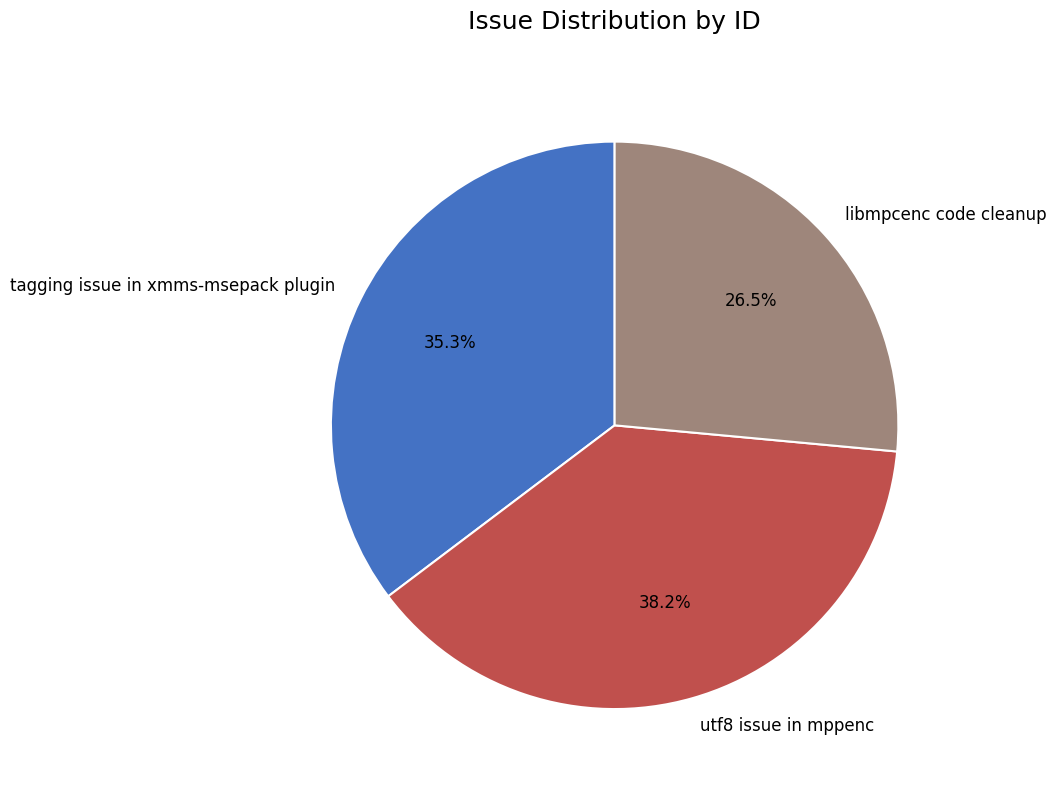

What is the largest slice in the pie chart?

utf8 issue in mppenc